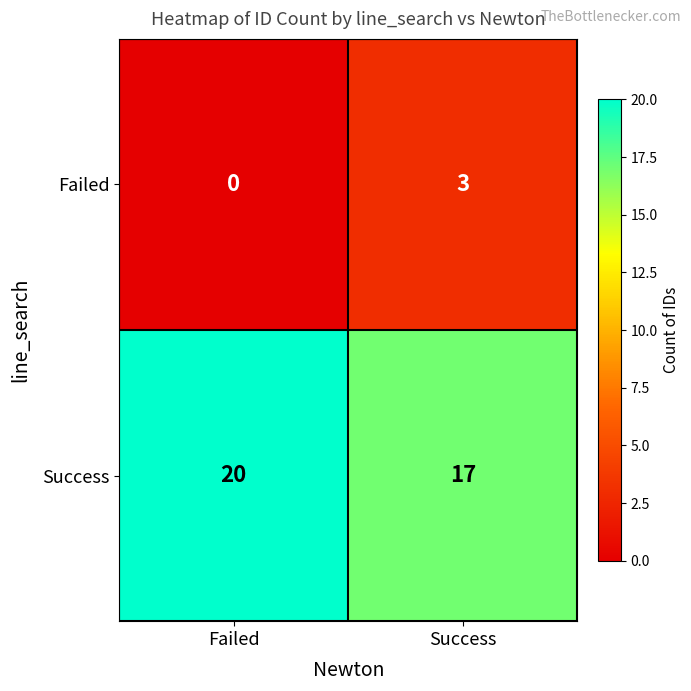

How many series are shown in this chart?

2